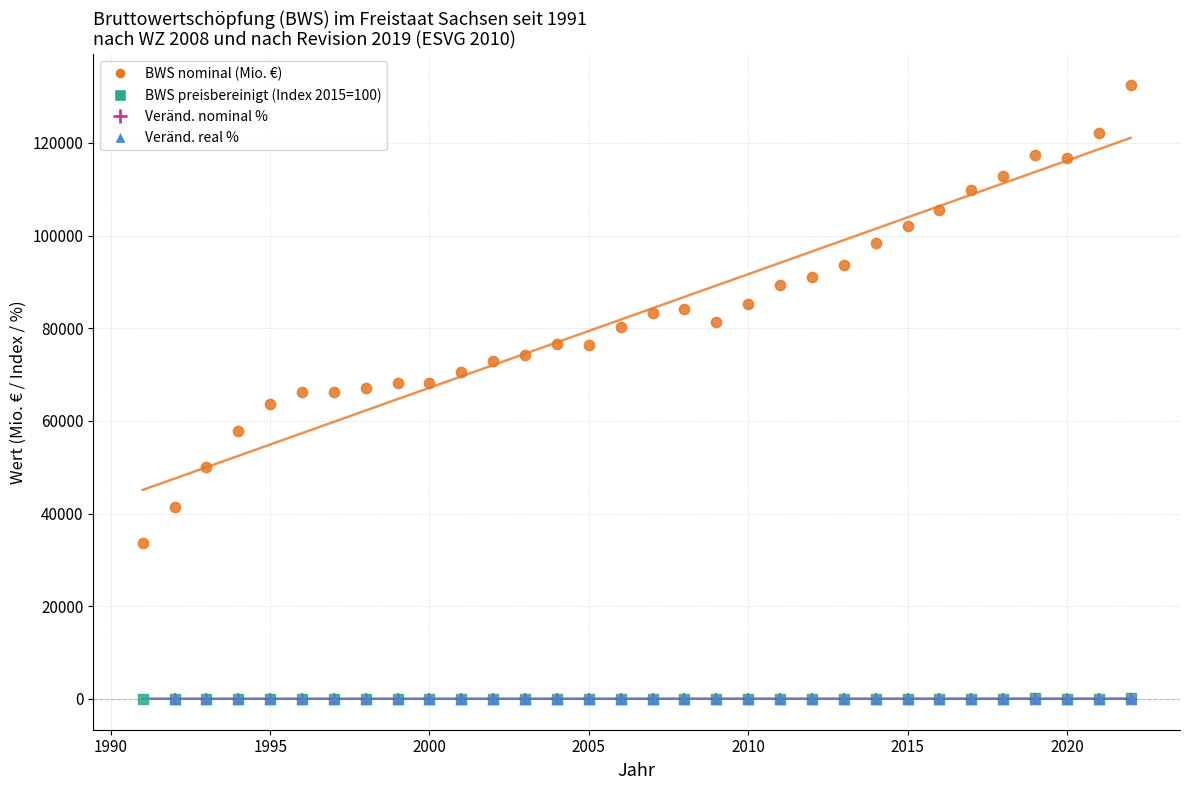

Which series has the widest spread of Y values?

BWS nominal (Mio. €)